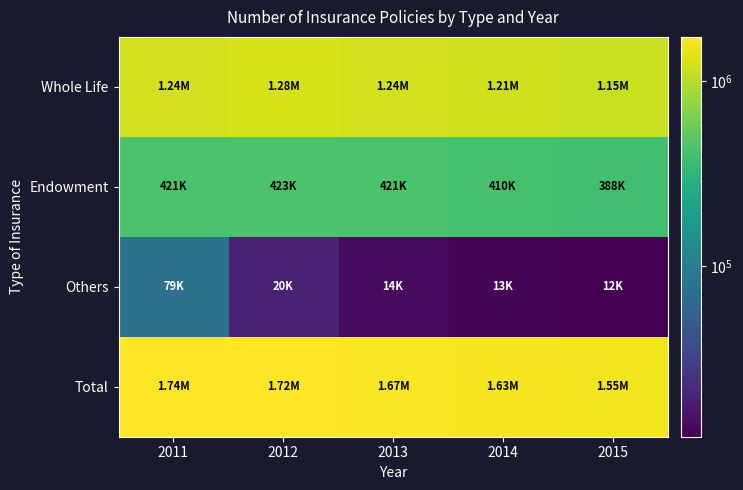

Which series has the largest total across all categories?

Total